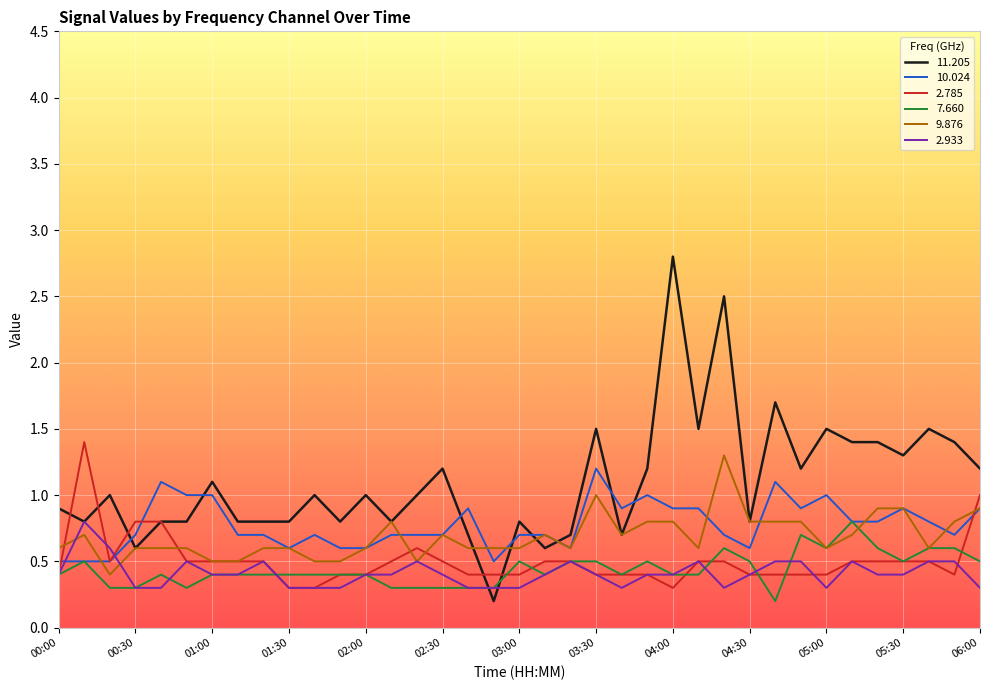

Count the number of categories in the chart.

37